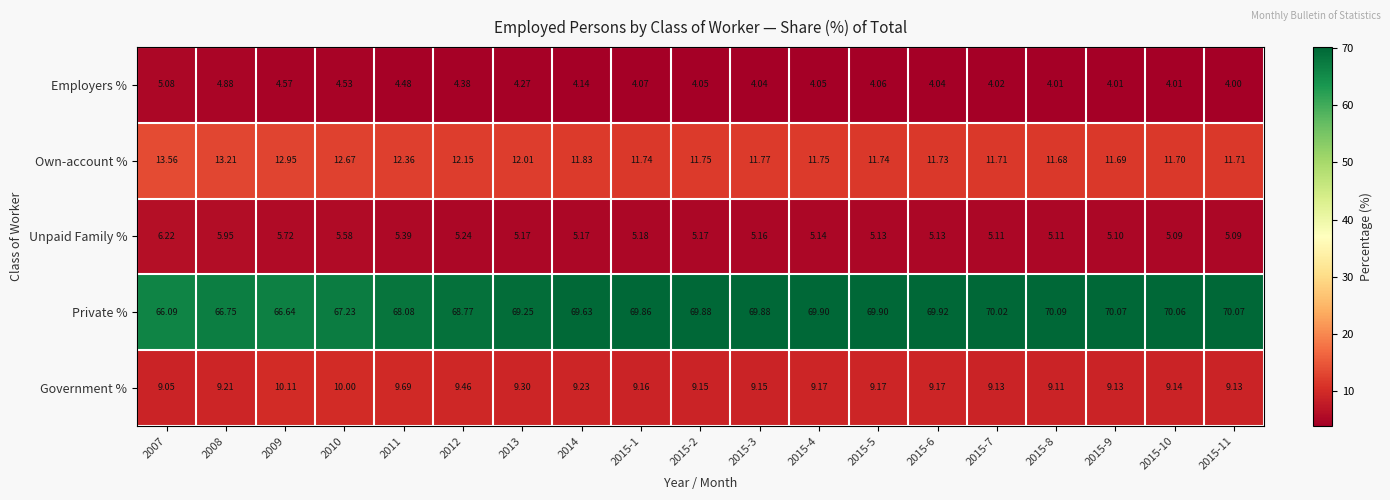

Rank the series by their maximum value, from lowest to highest.

Employers %, Unpaid Family %, Government %, Own-account %, Private %